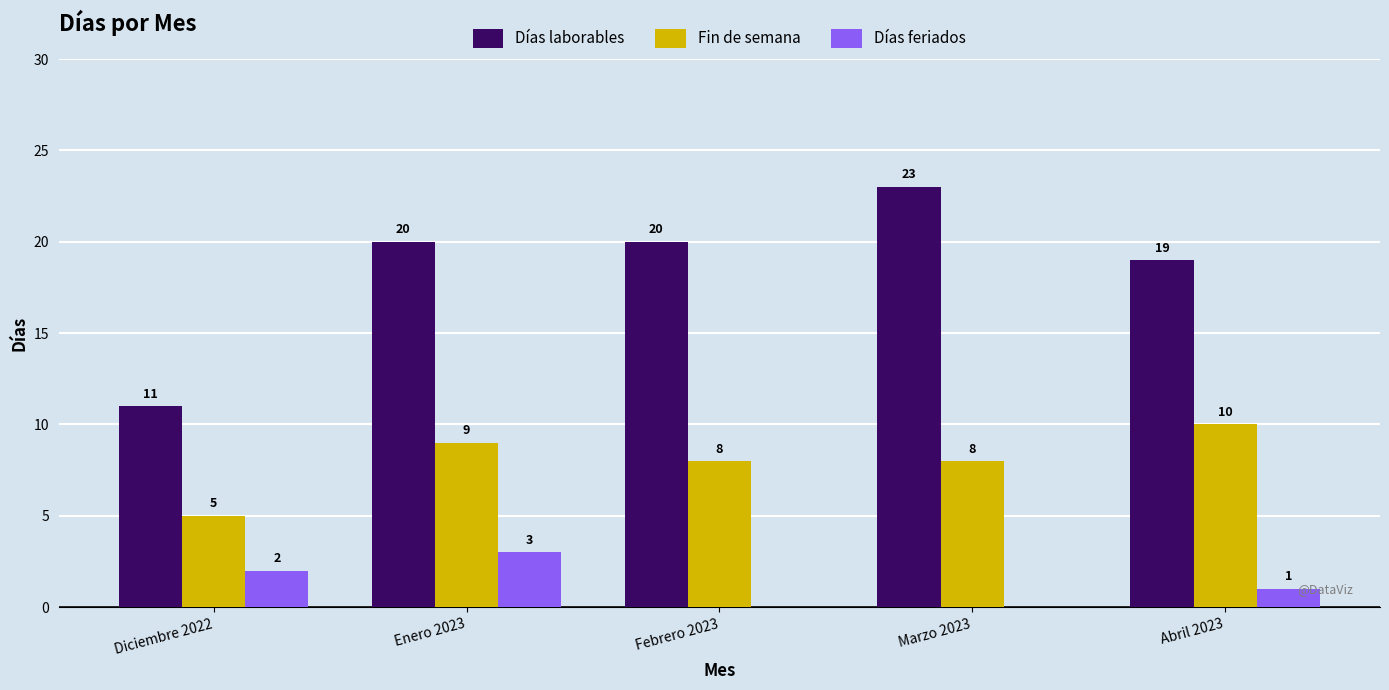

Is it true that Fin de semana equals 9 at Enero 2023?

True